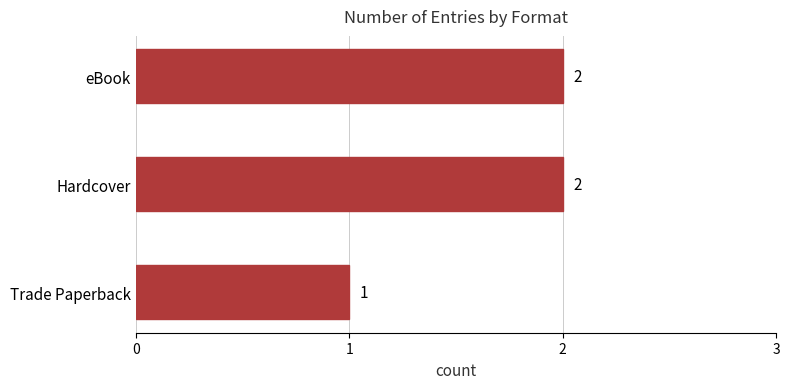

How many categories are shown in the chart?

3